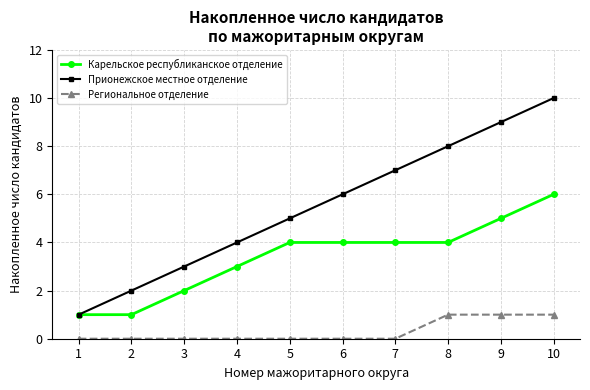

What is the total value across all series at 6?

10